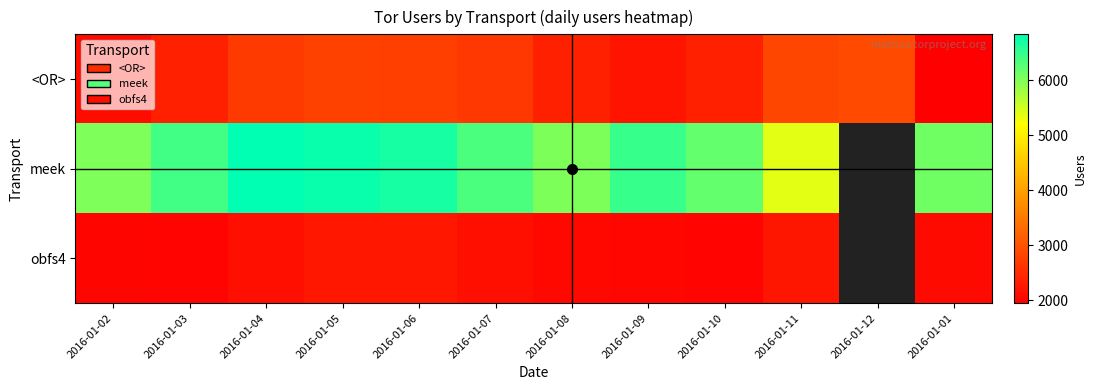

True or false: meek has a value of 6191.0 at 2016-01-10.

True